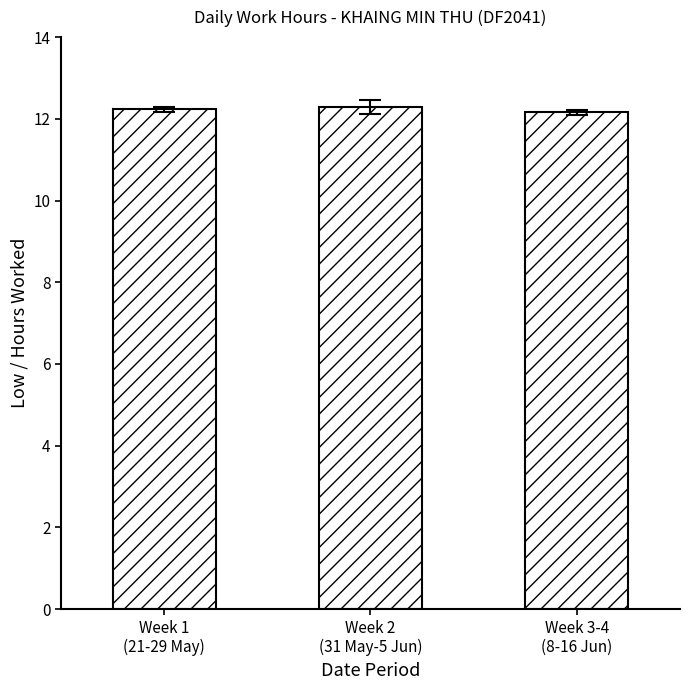

What is the difference between the maximum and minimum values?

0.1